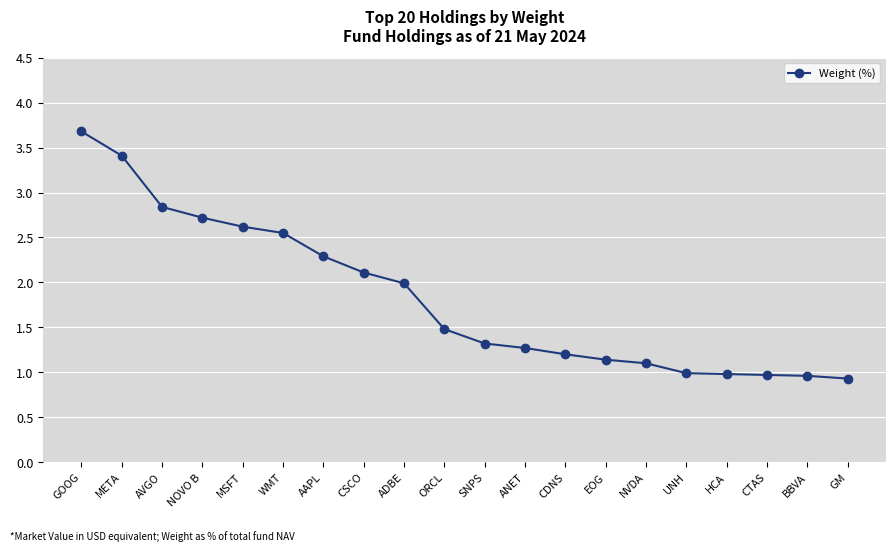

Is it true that the value at META is 3.4?

True